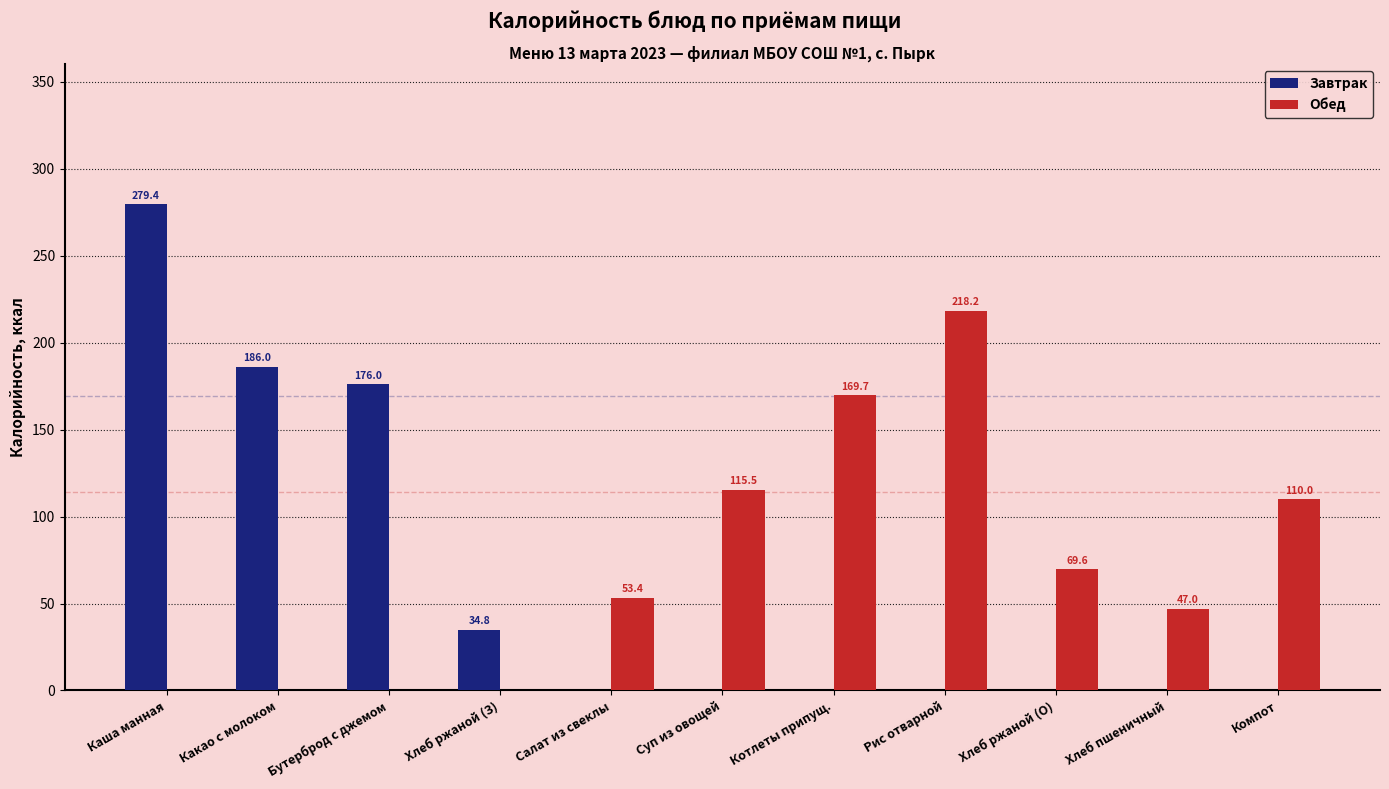

Which series has the largest range (max minus min)?

Завтрак